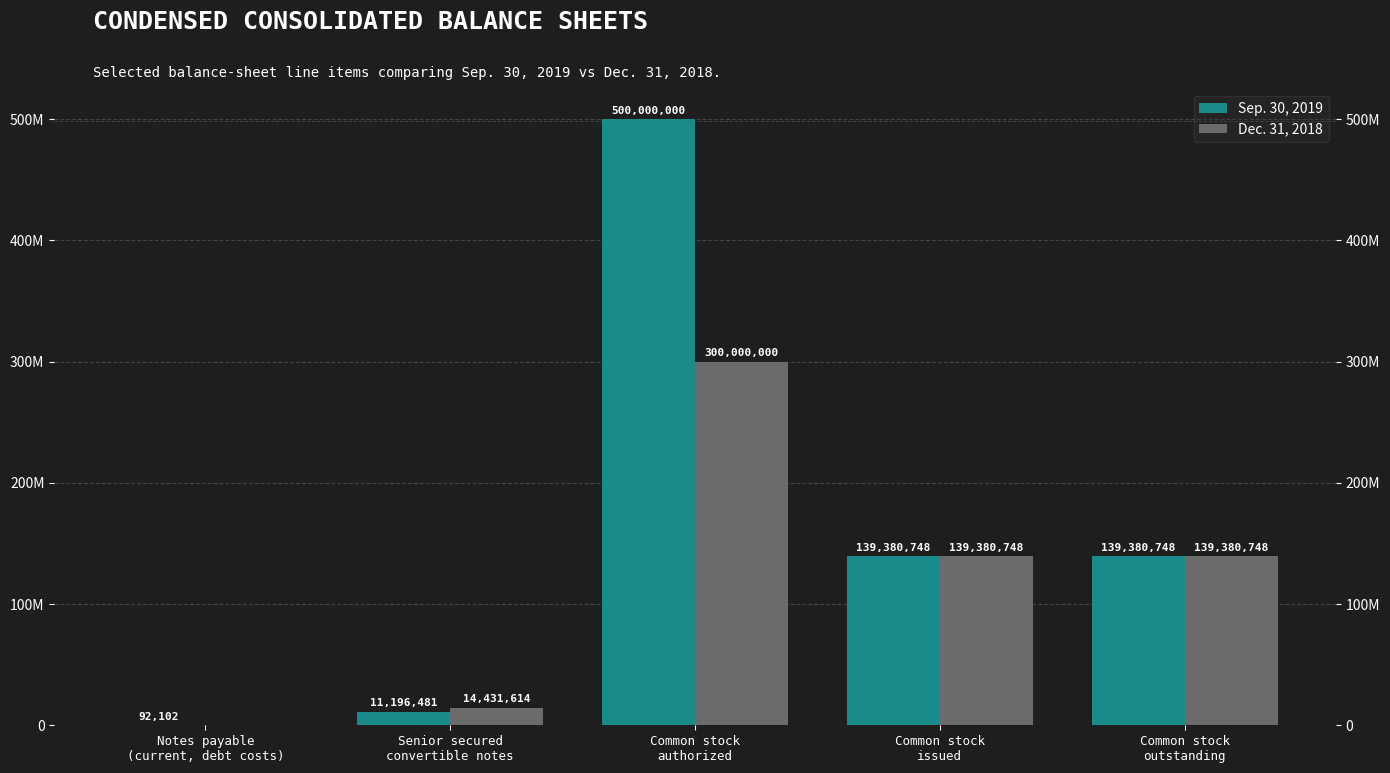

What is the value of the Sep. 30, 2019 bar at the 3rd from the left?

500000000